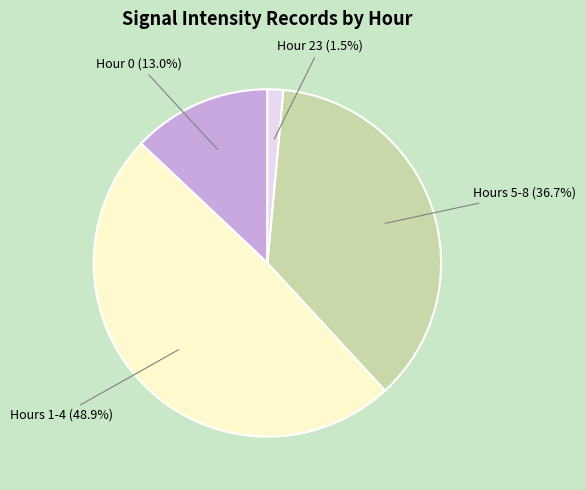

Is there a majority slice in this chart?

No